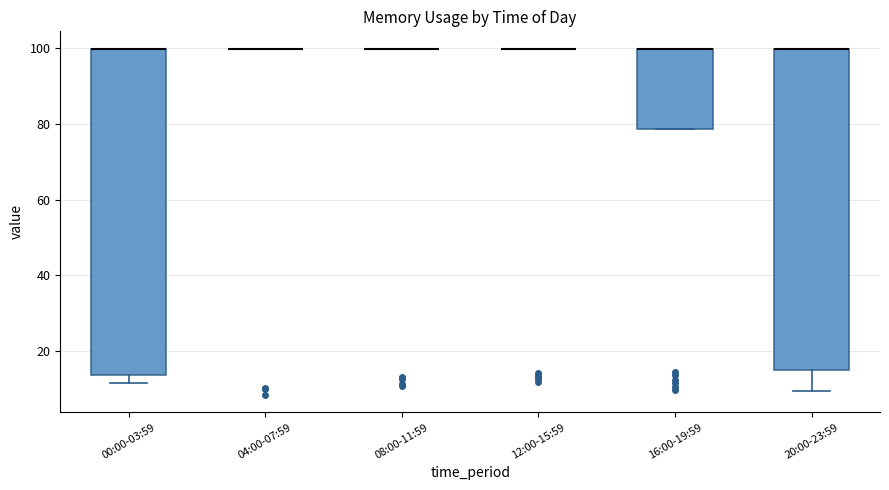

Where is the lower edge of the box for 00:00-03:59 on the y-axis? The values are not printed on the chart, so give them approximately, as read against the axis.

14